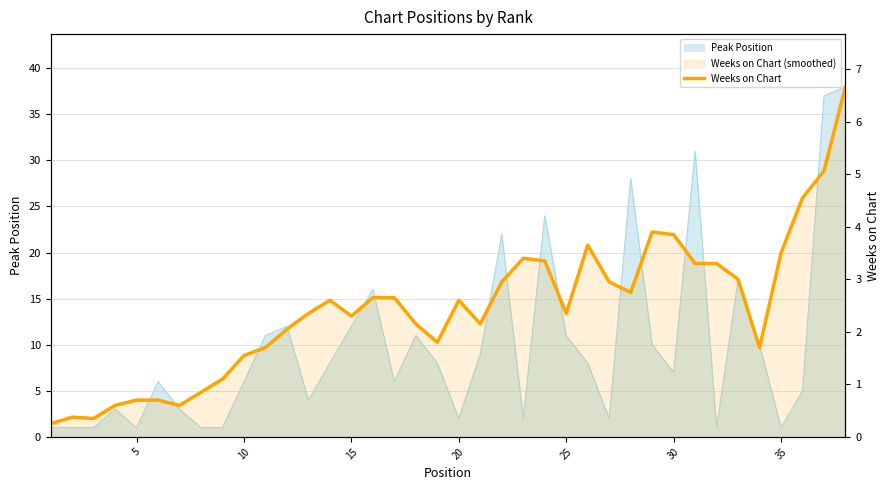

Count the number of values greater than 2.

25